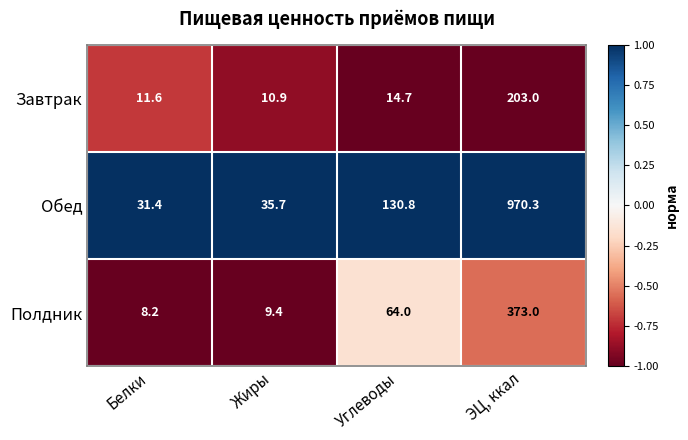

True or false: Обед has a value of 49.4 at Белки.

False